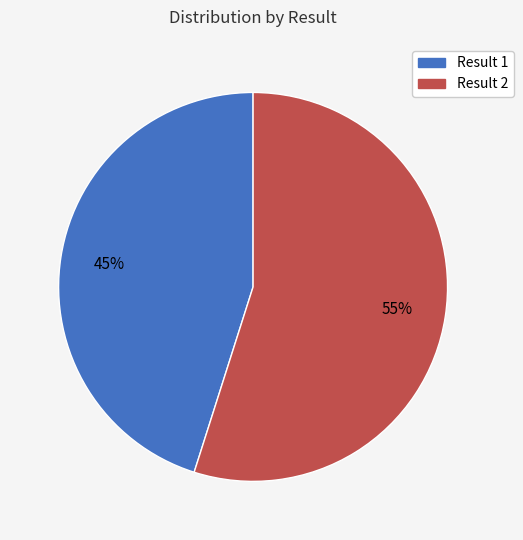

Rank the categories by value from highest to lowest.

Result 2, Result 1